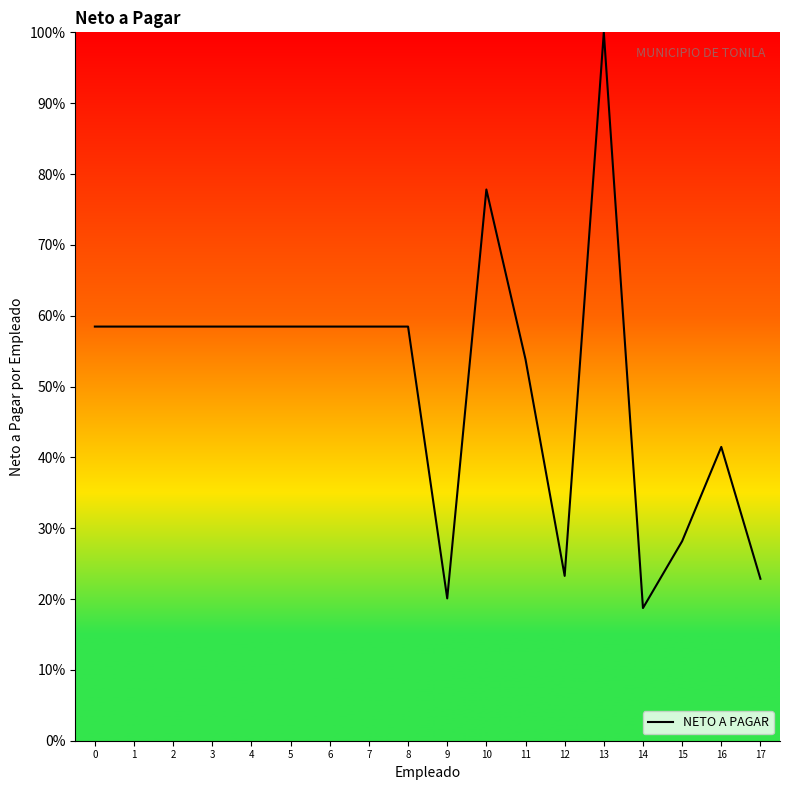

What is the sum of the values at 16 and 3?

99.9